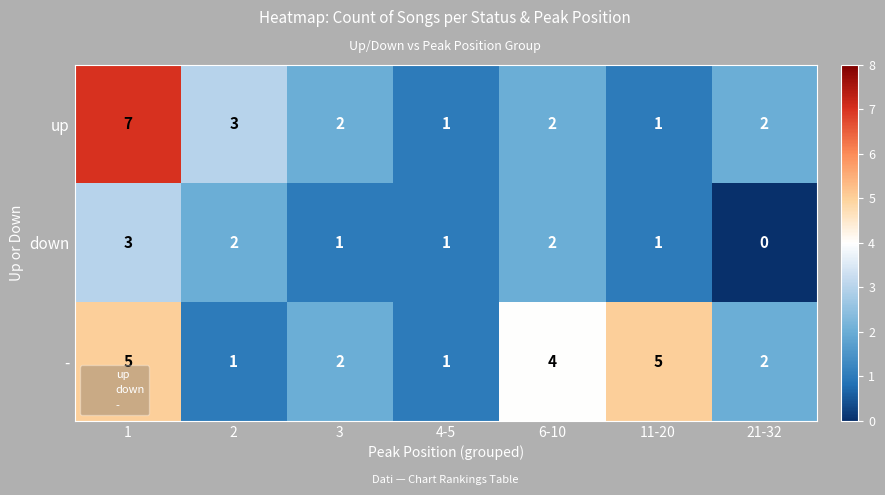

Count the down values in the range 1 to 2.

5